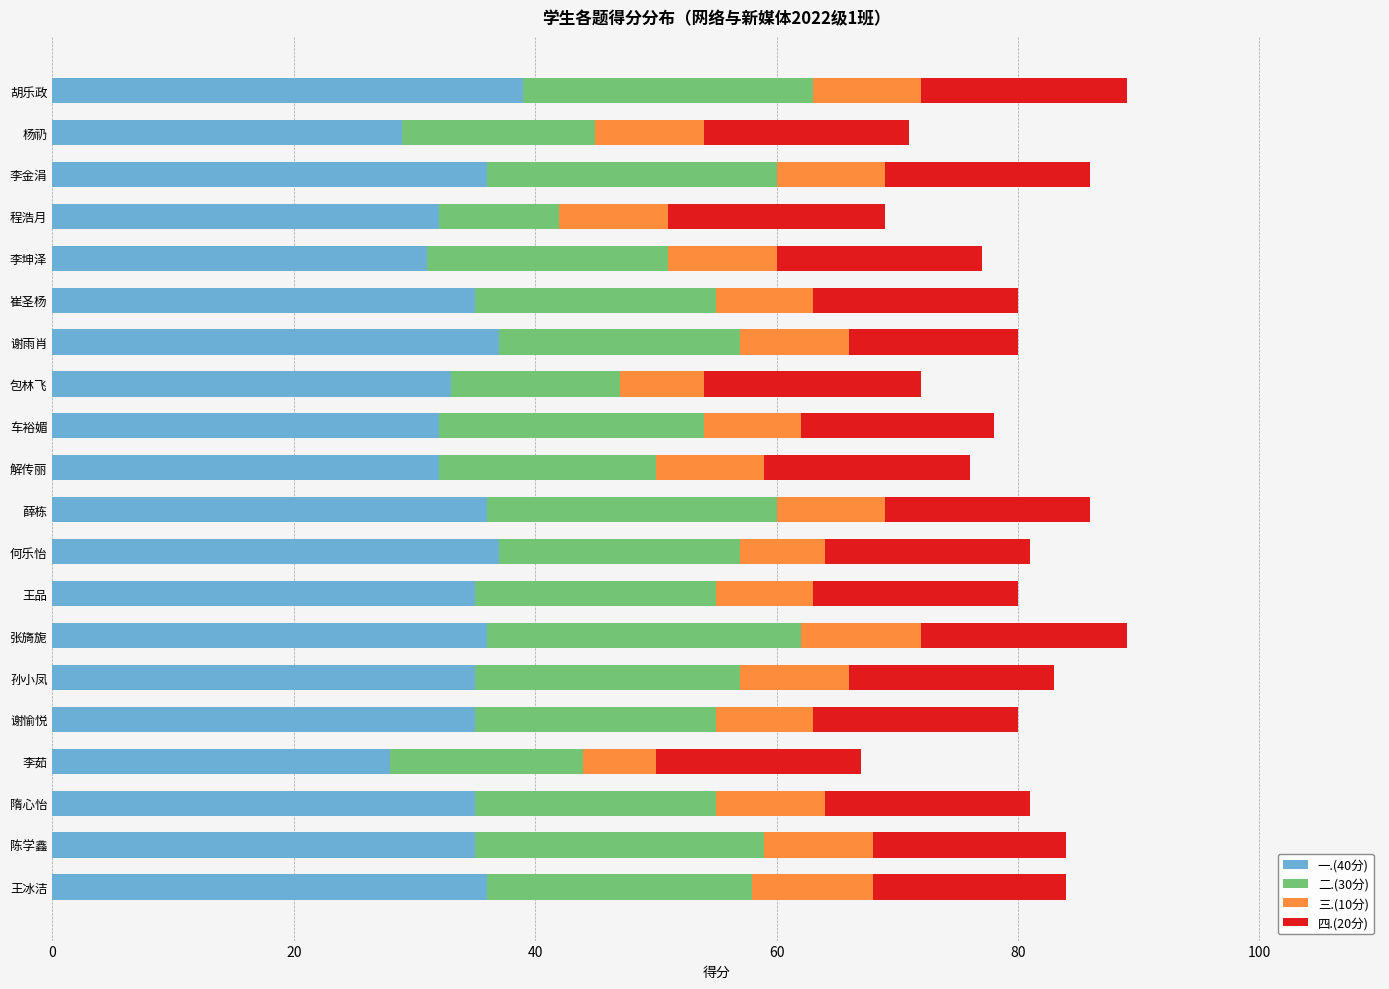

What is the total value across all series at 程浩月?

69